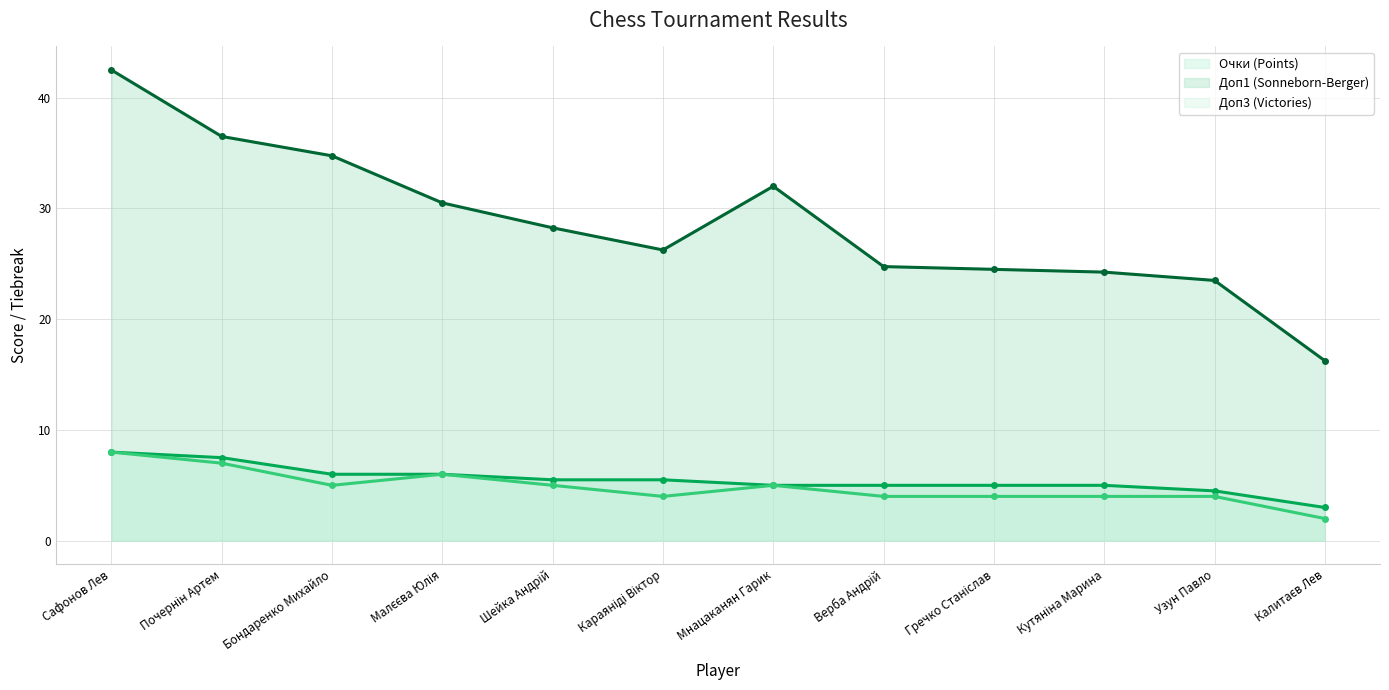

Between Почернін Артем and Караяніді Віктор, which series saw the biggest shift?

Доп1 (Sonneborn-Berger)